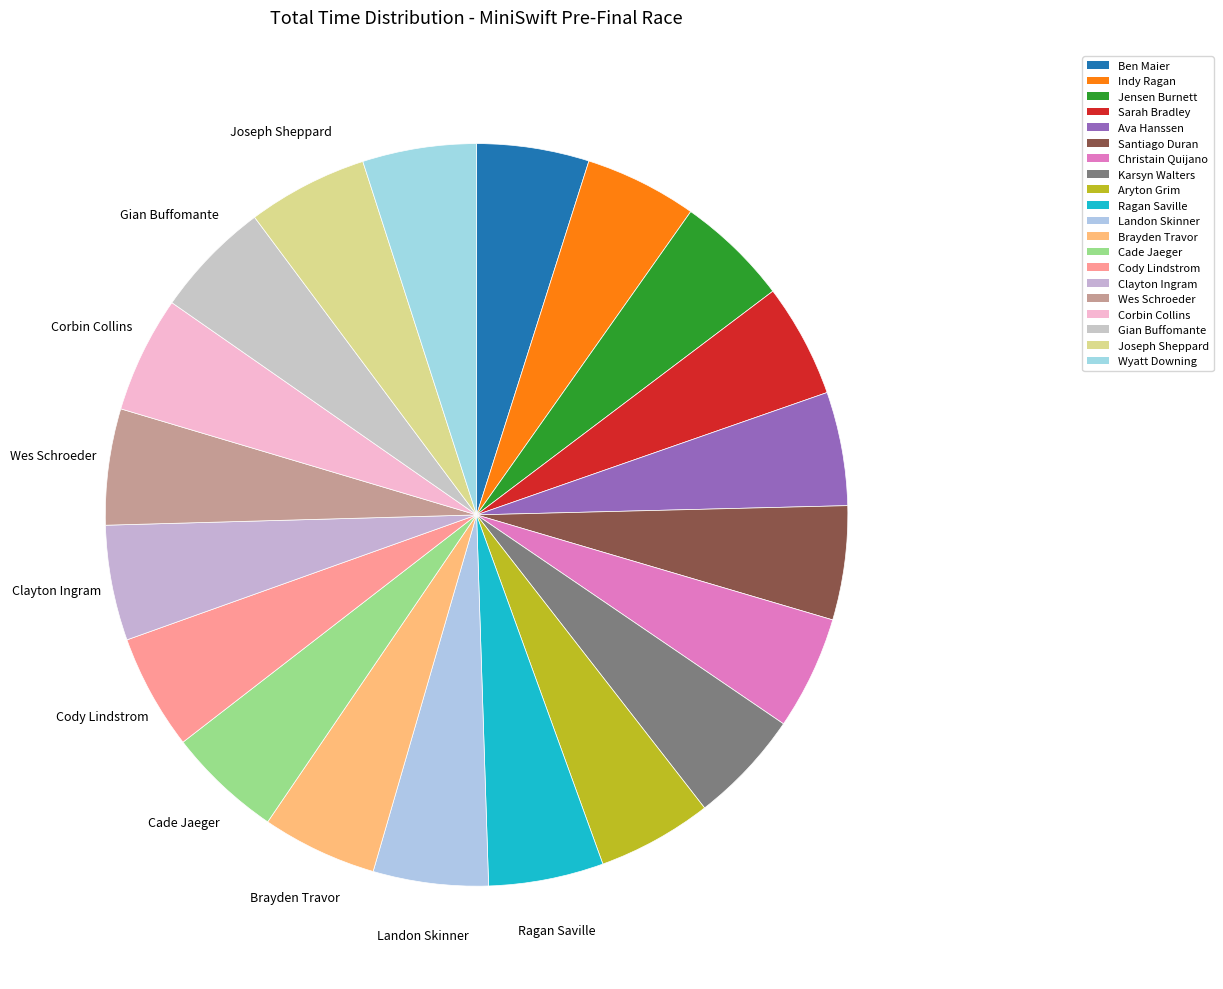

What is the smallest slice in the pie chart?

Ben Maier